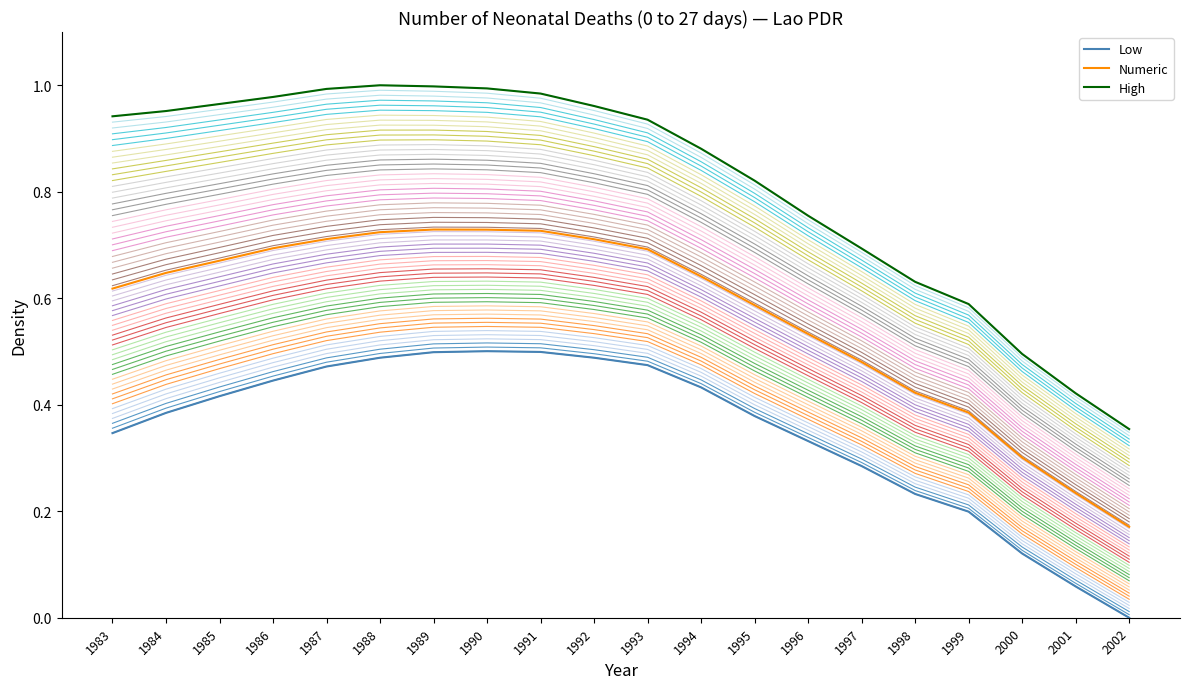

At which label does Numeric reach its minimum?

2002